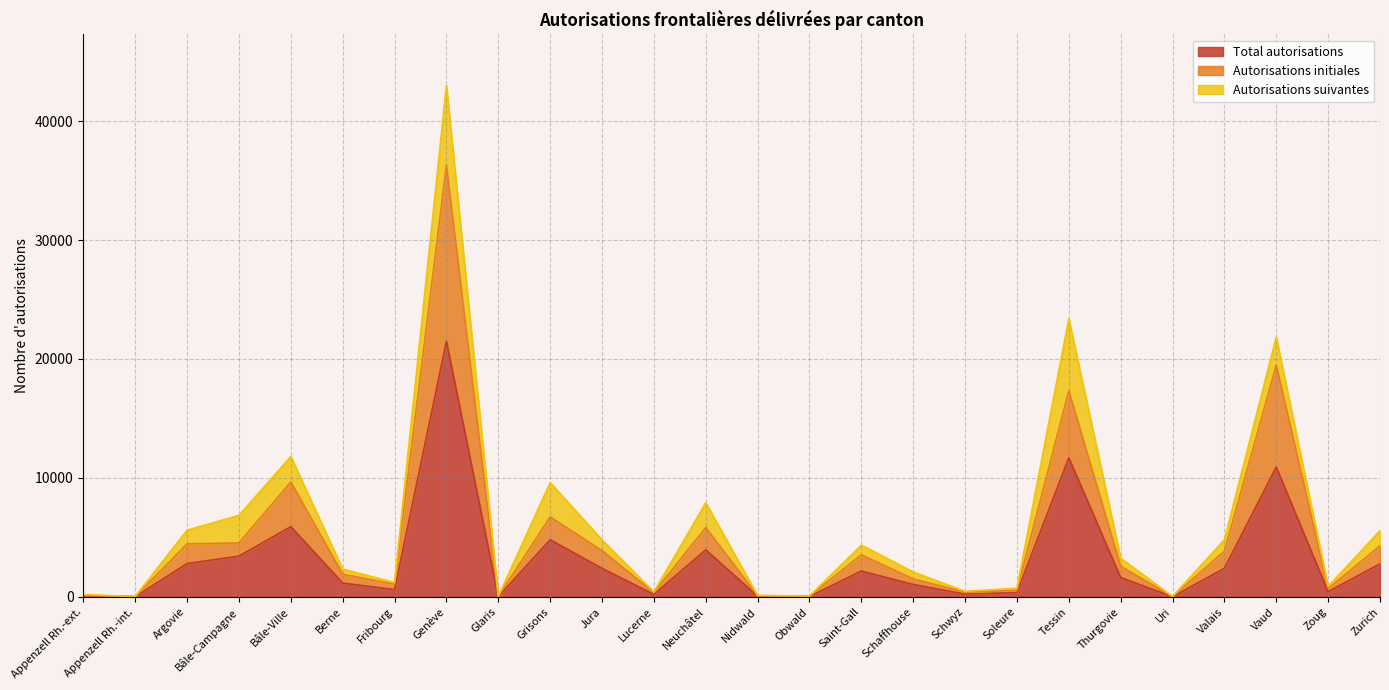

In Autorisations initiales, how many points are higher than both neighbors (excluding endpoints)?

7